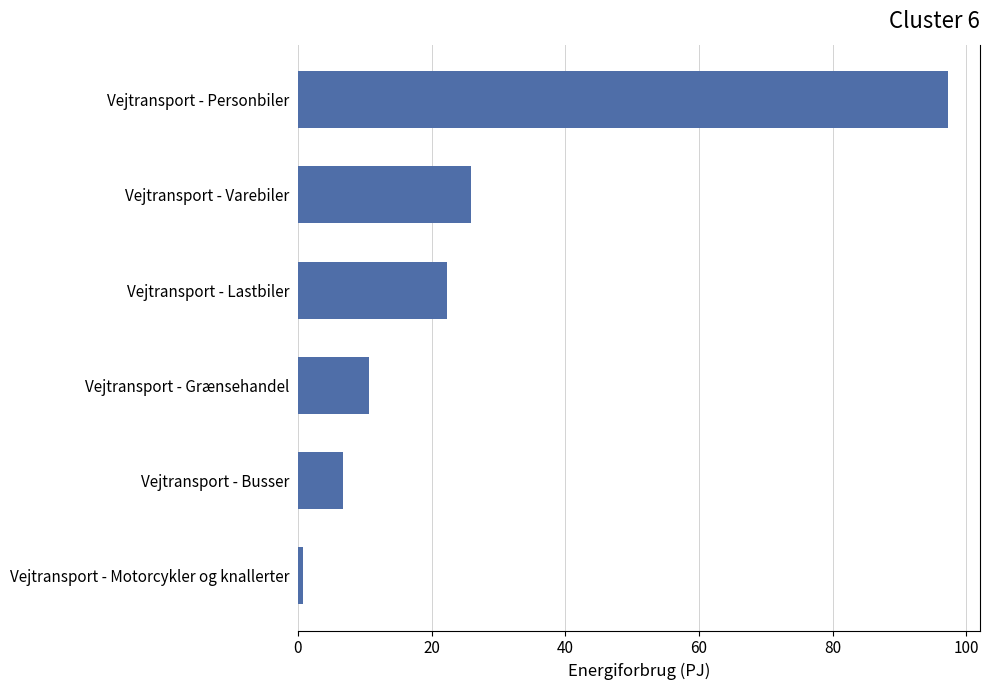

Between Vejtransport - Busser and Vejtransport - Lastbiler, which is larger?

Vejtransport - Lastbiler